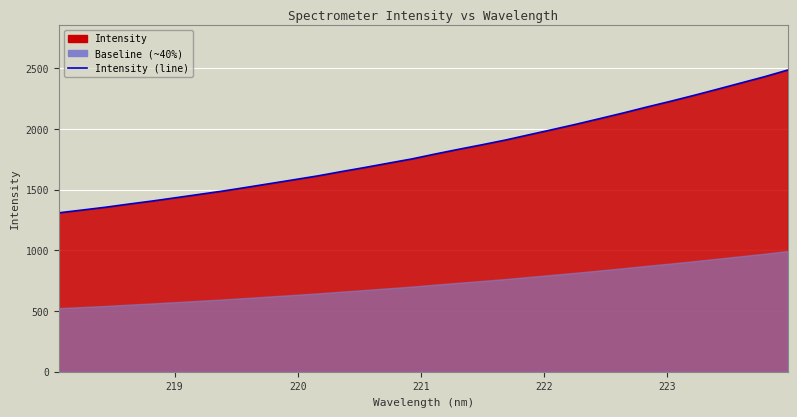

Reading left to right, what are all the values shown in this chart?

1309.0	1332.0	1355.3	1381.8	1407.0	1434.2	1461.7	1489.3	1519.6	1550.7	1581.8	1613.1	1648.4	1682.3	1717.7	1752.8	1793.6	1832.5	1870.2	1909.3	1952.6	1995.5	2039.3	2085.2	2131.8	2180.6	2227.5	2276.3	2327.0	2378.5	2429.8	2485.5